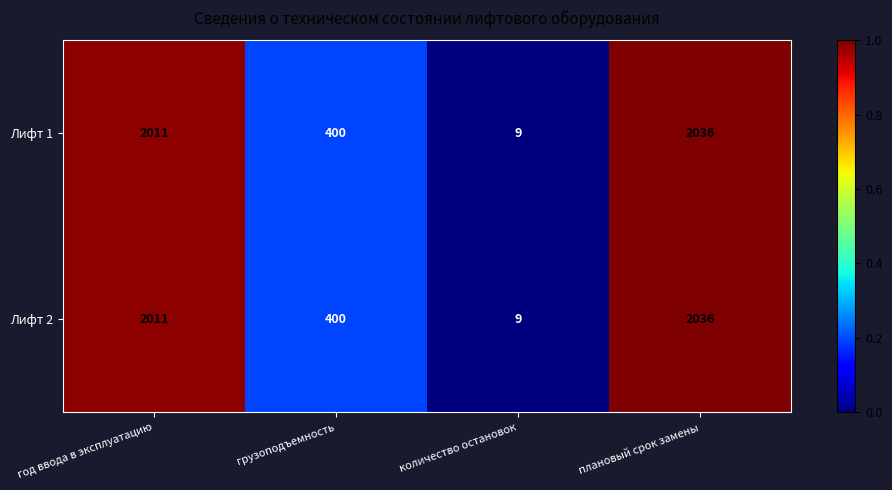

How many data points does each series have?

4